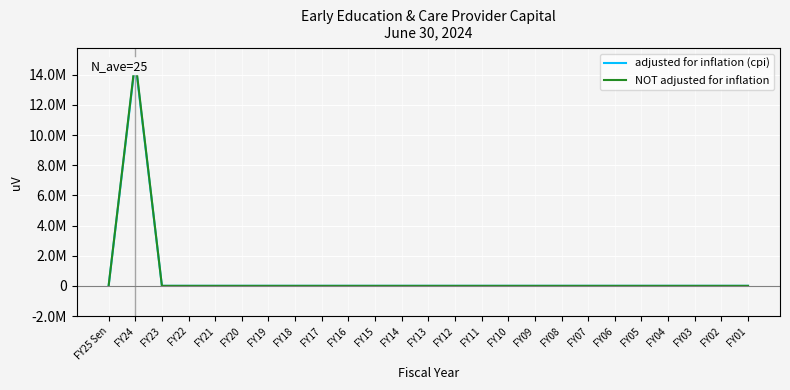

What is the sum of all adjusted for inflation (cpi) values?

14868557